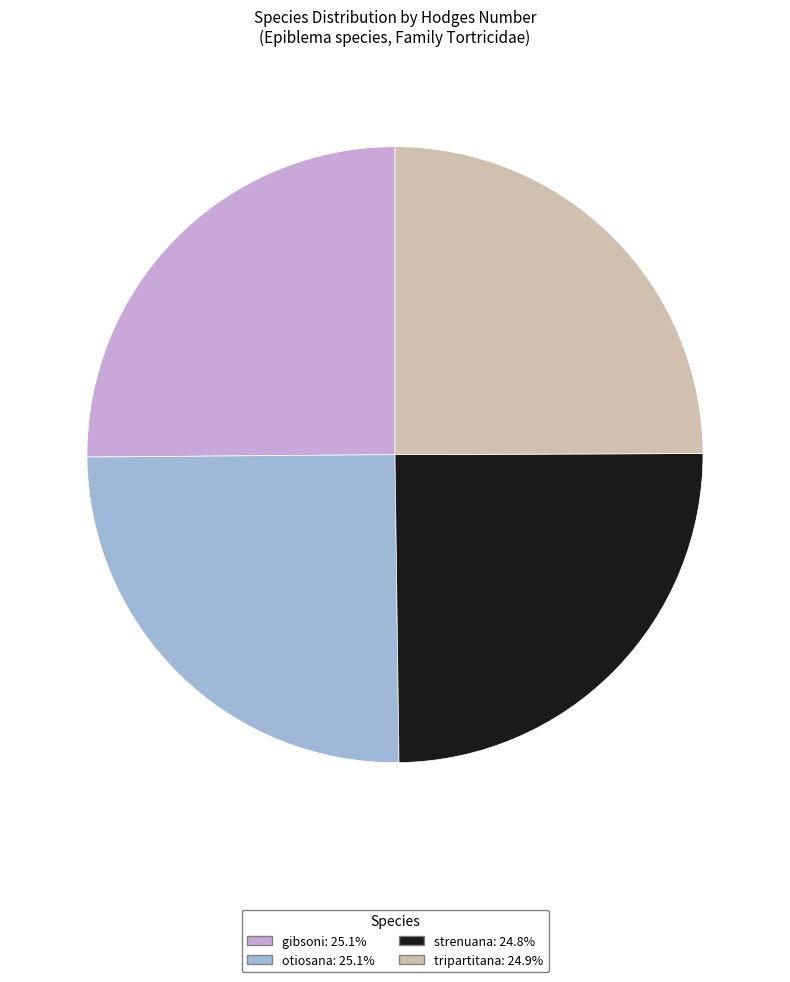

What is the ratio of the value at otiosana to the value at gibsoni?

1.0